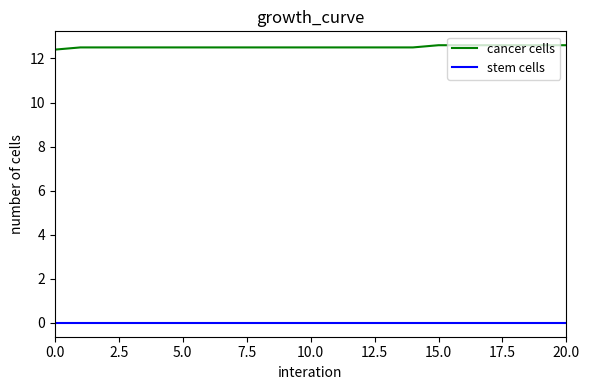

Does the chart display data point markers on the line(s)?

No